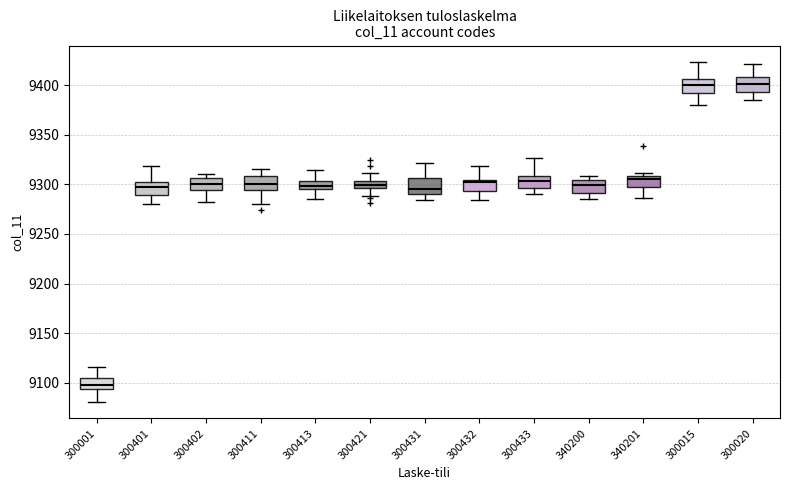

Where is the upper edge of the box at x = 300432 on the y-axis? The values are not printed on the chart, so give them approximately, as read against the axis.

9305